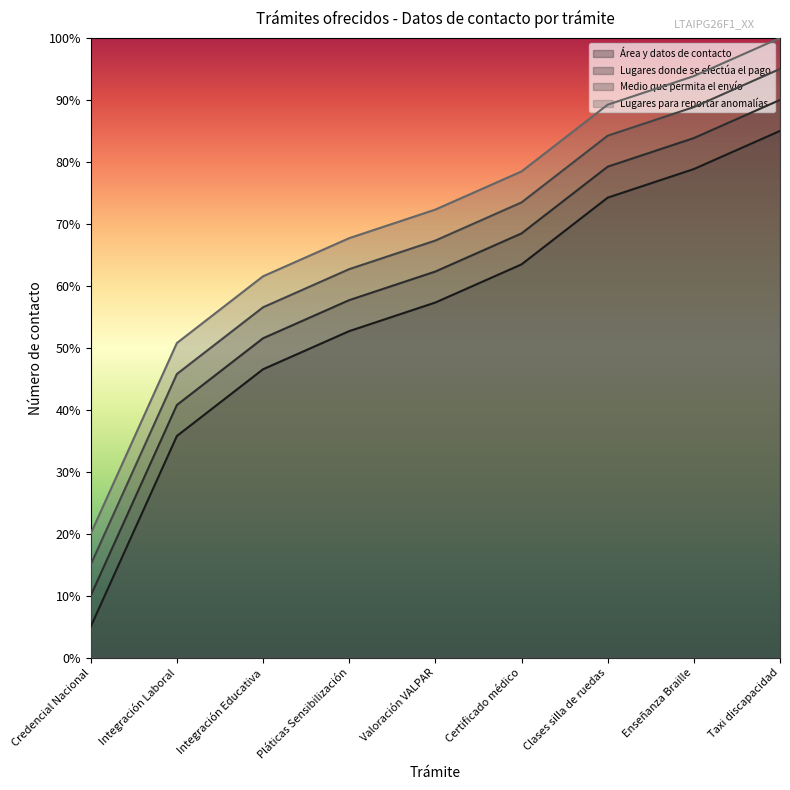

Where is Lugares para reportar anomalías nearest to the value 59?

Integración Educativa